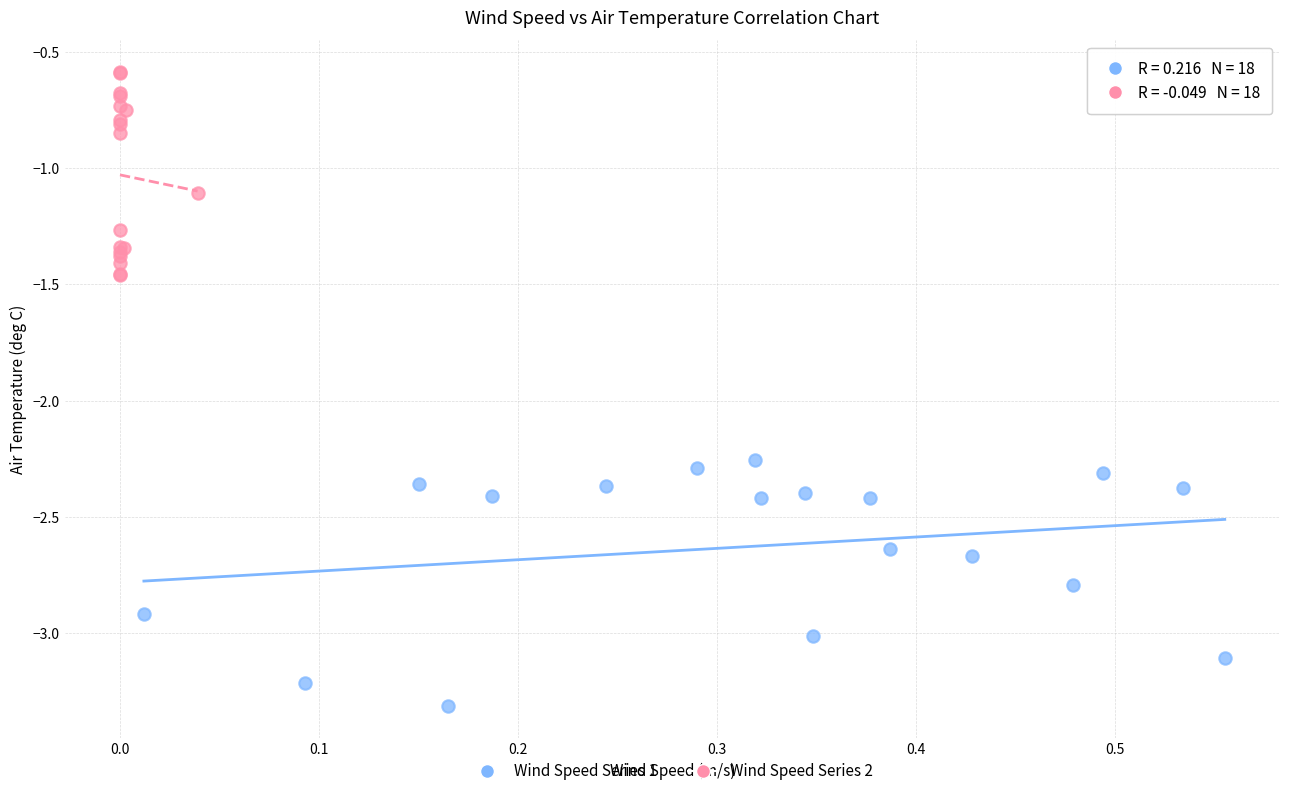

Which series reaches the maximum Y coordinate?

Wind Speed Series 2